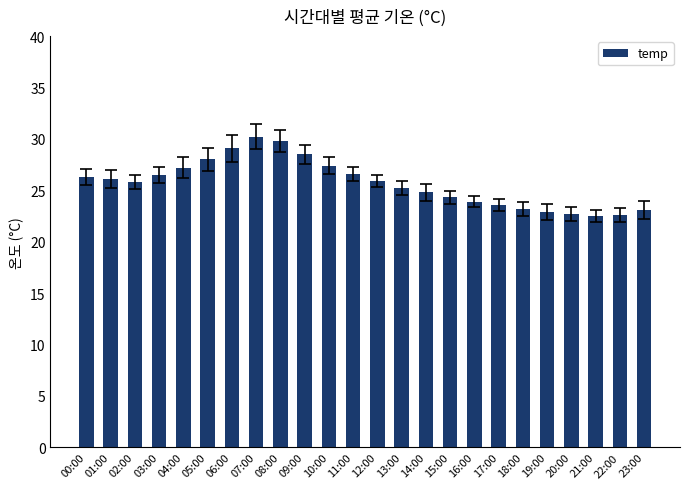

What position from the right is 06:00?

18